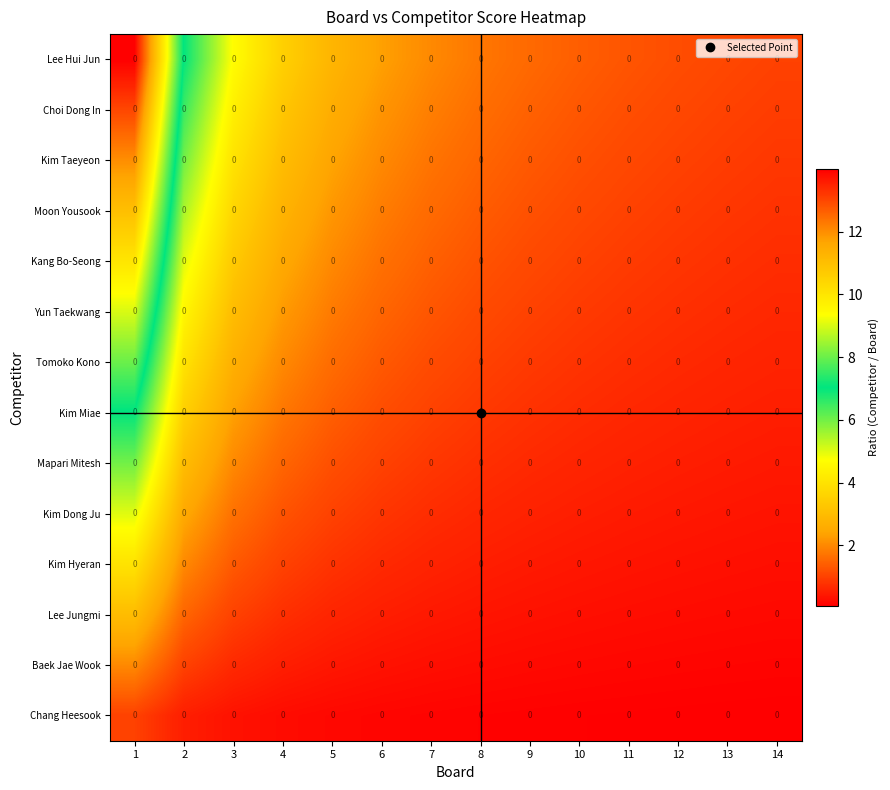

Is it true that Kim Dong Ju equals 0.3 at 10?

False